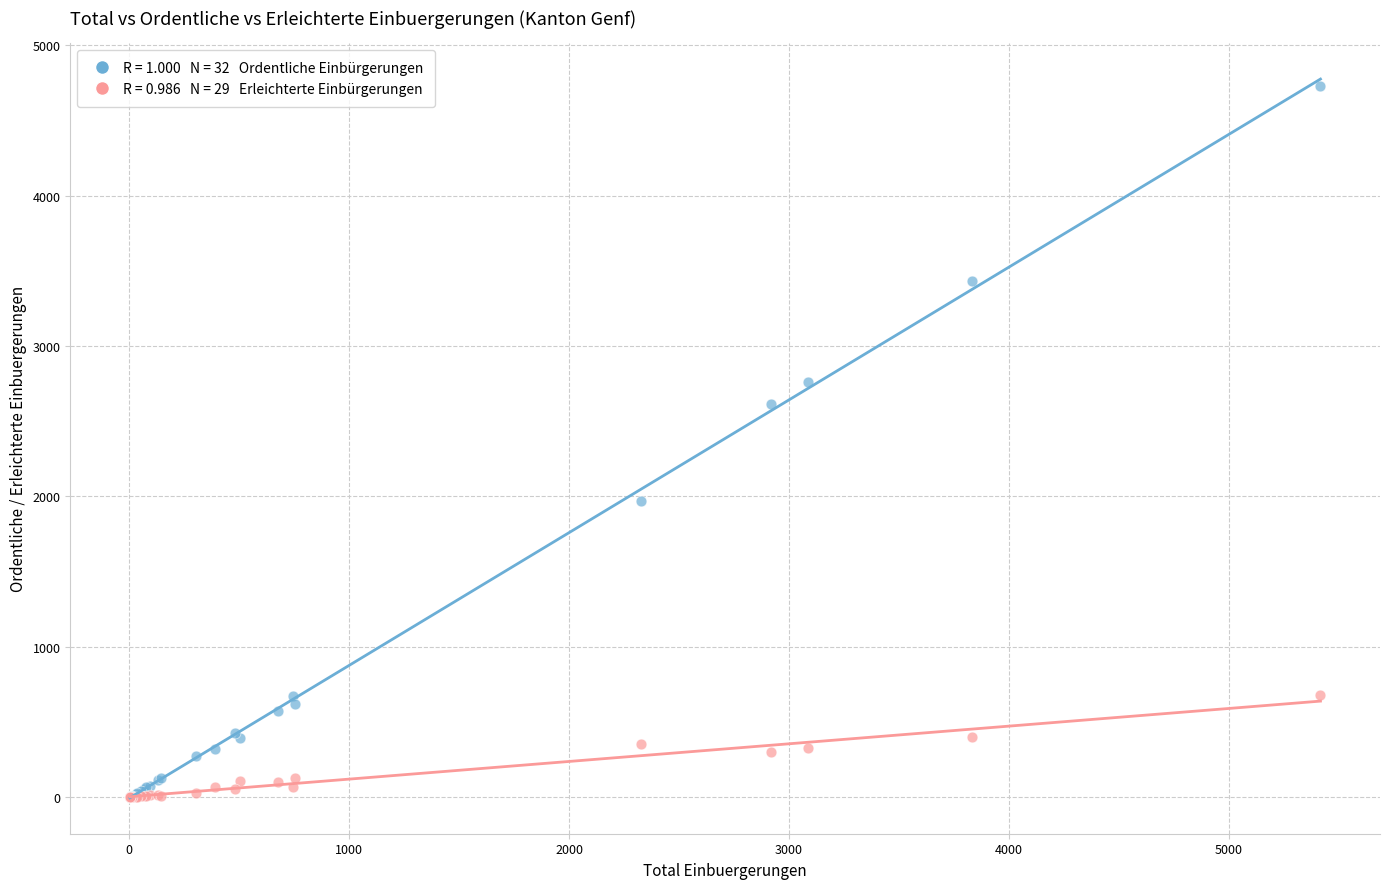

Across all series, what Y value is closest to 2365?

2614